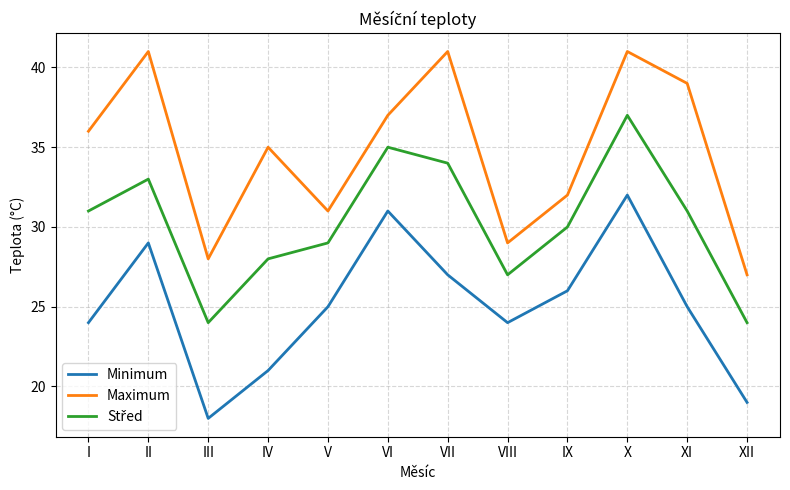

Read the Minimum value at IV.

21